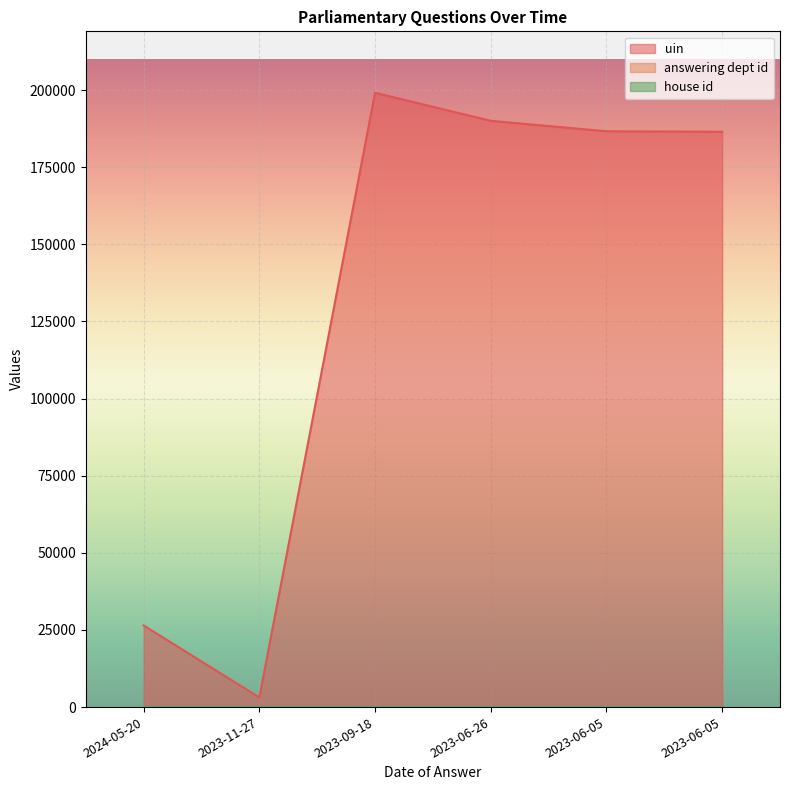

What is the label of the 2nd point from the right?

2023-06-05